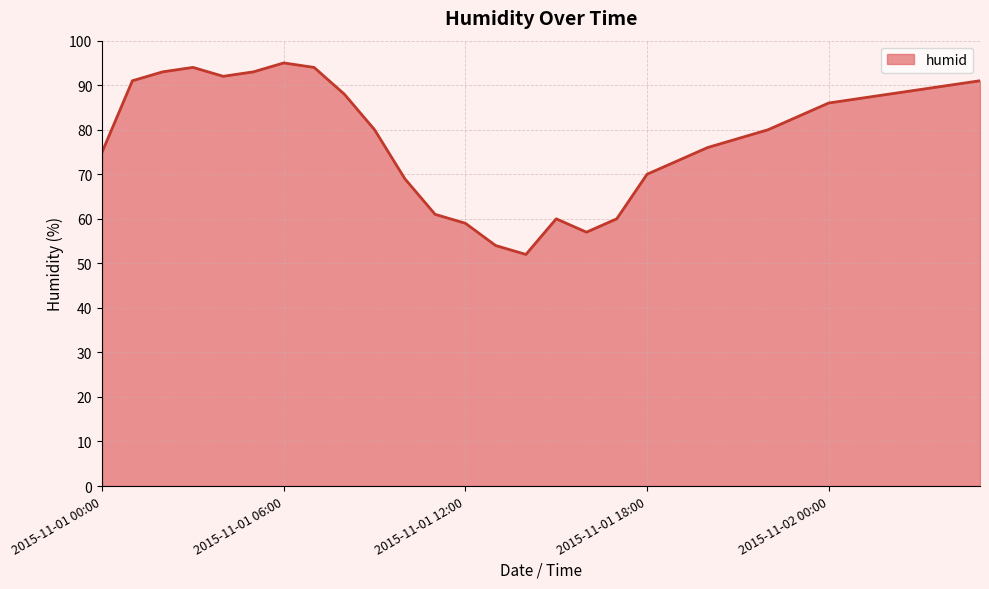

Count the number of categories in the chart.

30